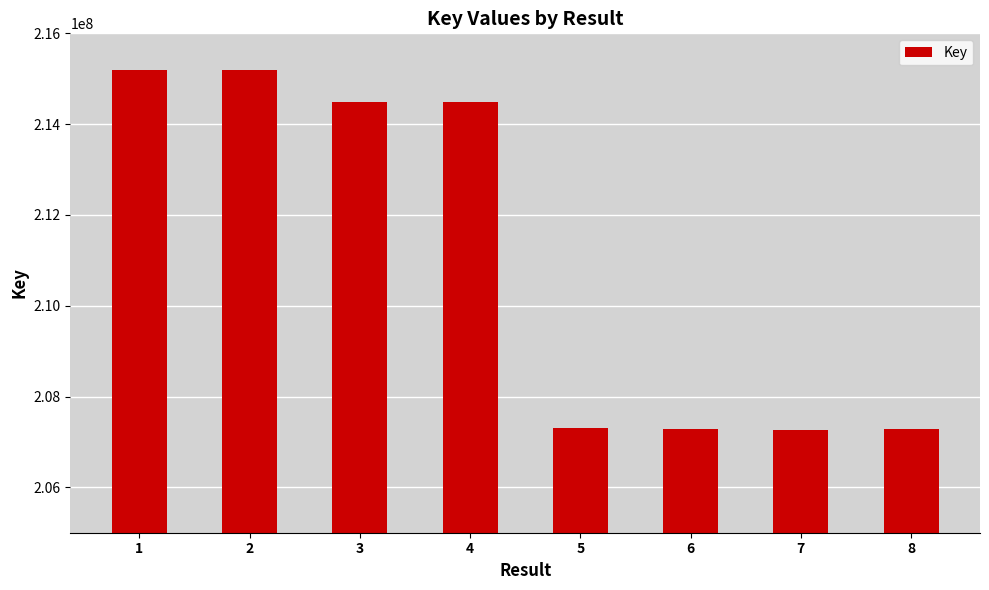

True or false: the data shows 207290192 at 8.

True